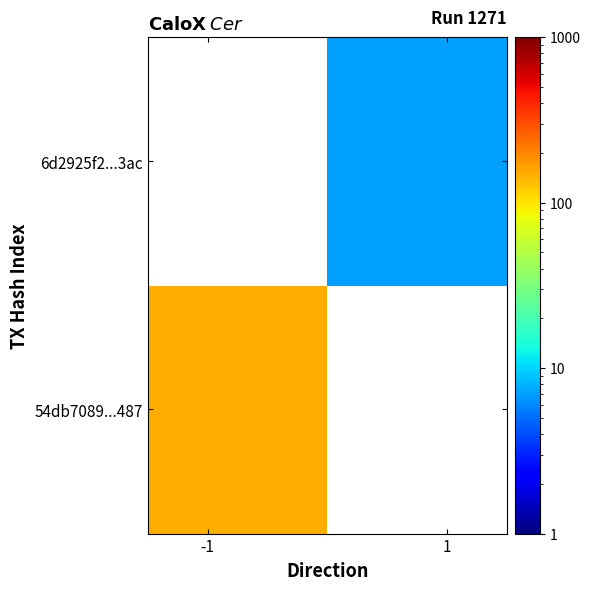

Which series has the widest spread of values?

54db7089...487